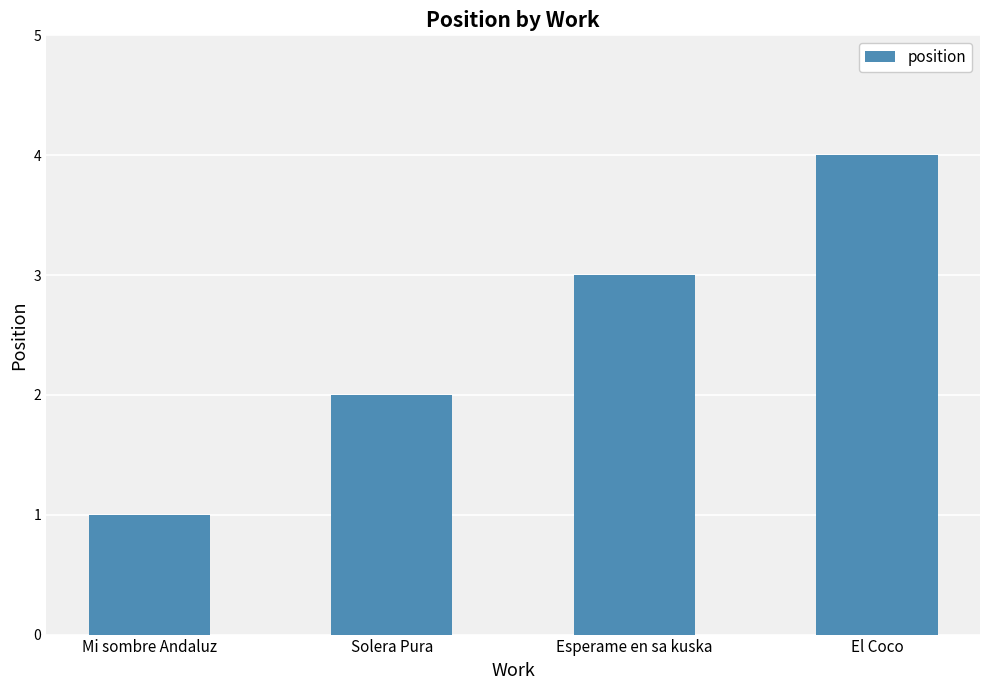

What position from the right is El Coco?

1